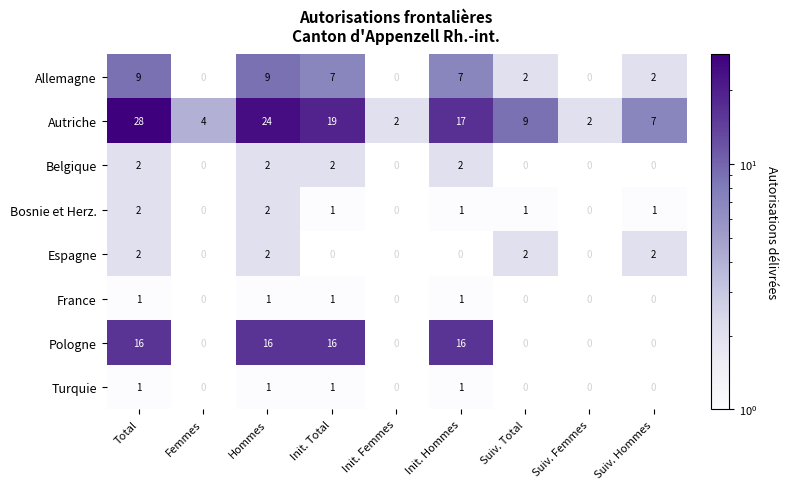

Is the value of Belgique at Total greater than the value of Autriche at Hommes?

No